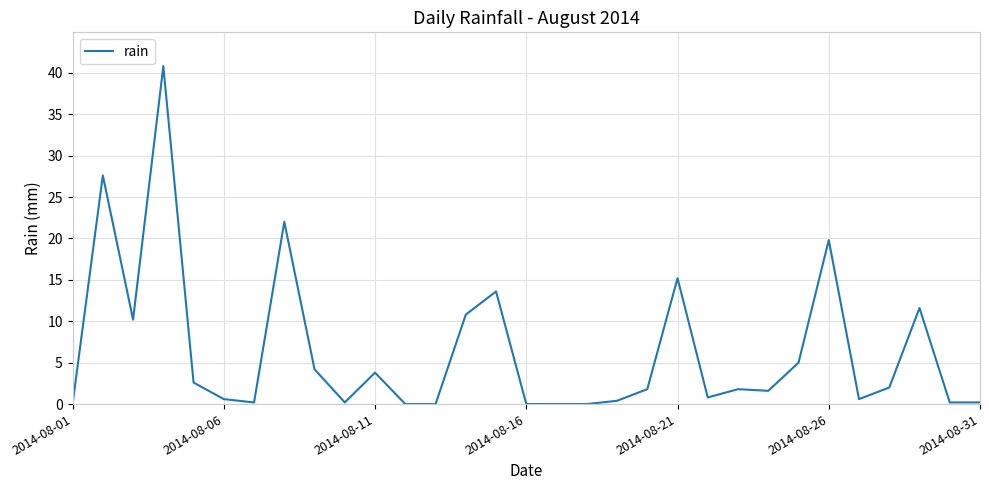

What is the maximum value shown in the chart?

40.8